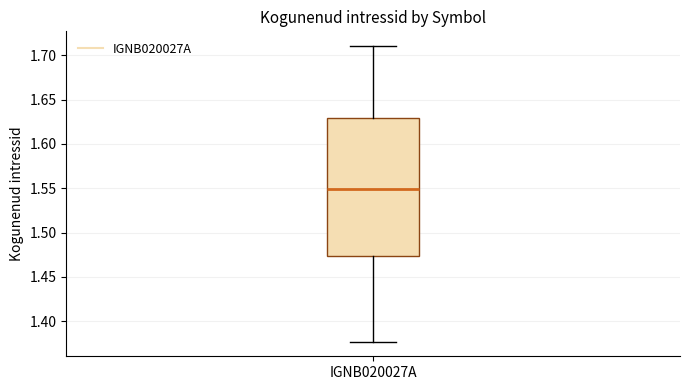

Where is the upper edge of the box for IGNB020027A on the y-axis? The values are not printed on the chart, so give them approximately, as read against the axis.

1.630